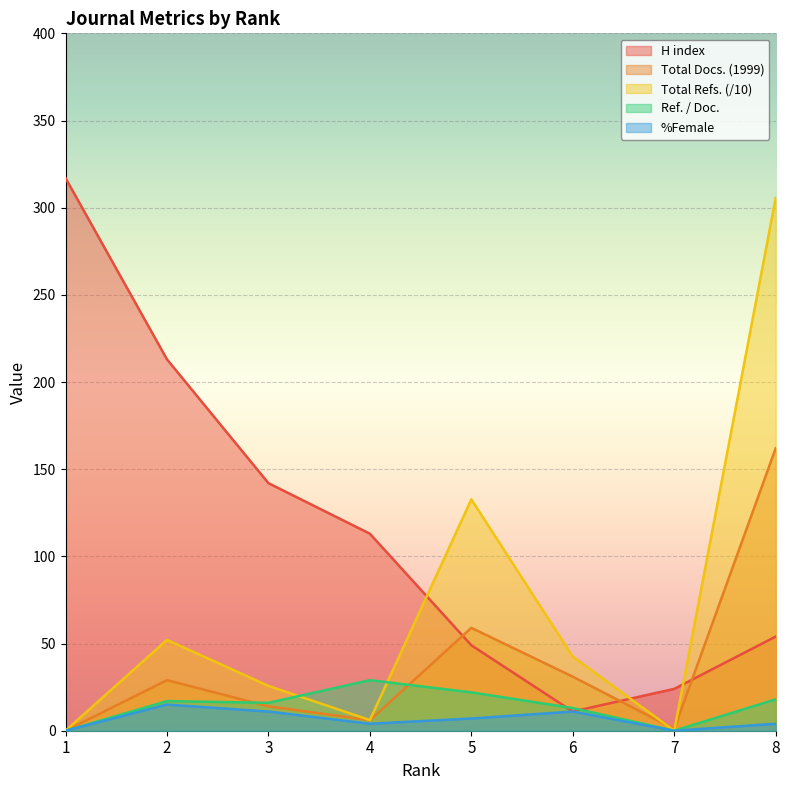

At 6, list the series in order from largest to smallest.

Total Refs., Total Docs. (1999), Ref. / Doc., H index, %Female